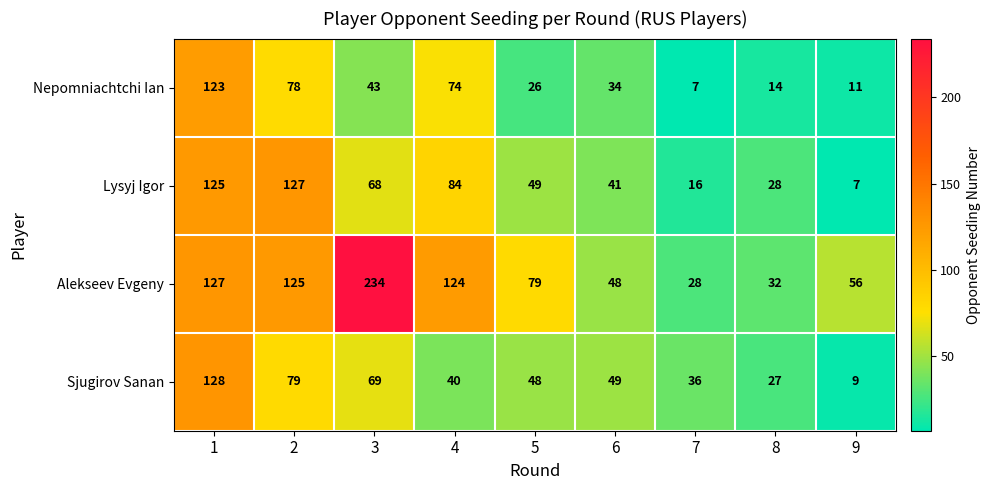

At which category is the sum across all series the highest?

1